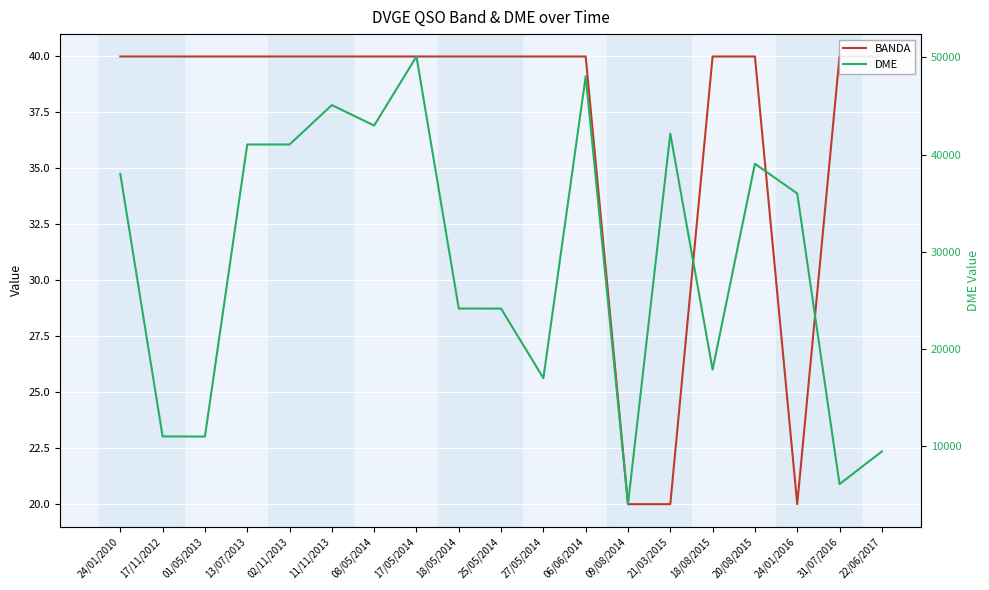

True or false: BANDA and DME cross at least once.

False